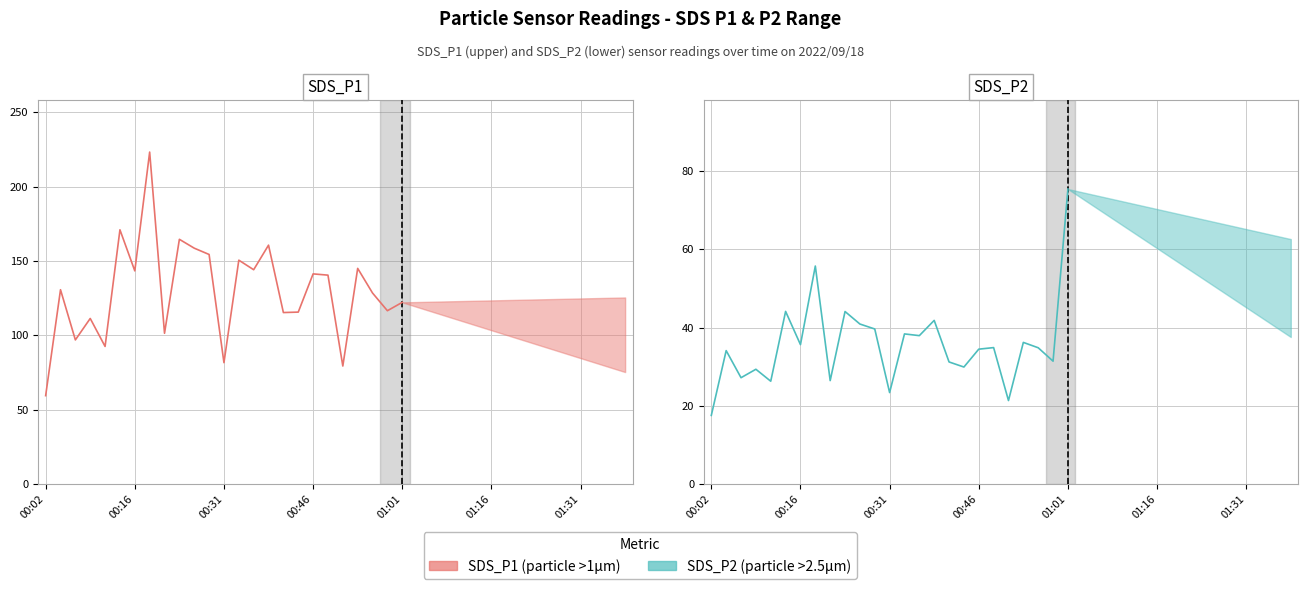

Rank the series at 13 from highest to lowest value.

SDS_P1, SDS_P2